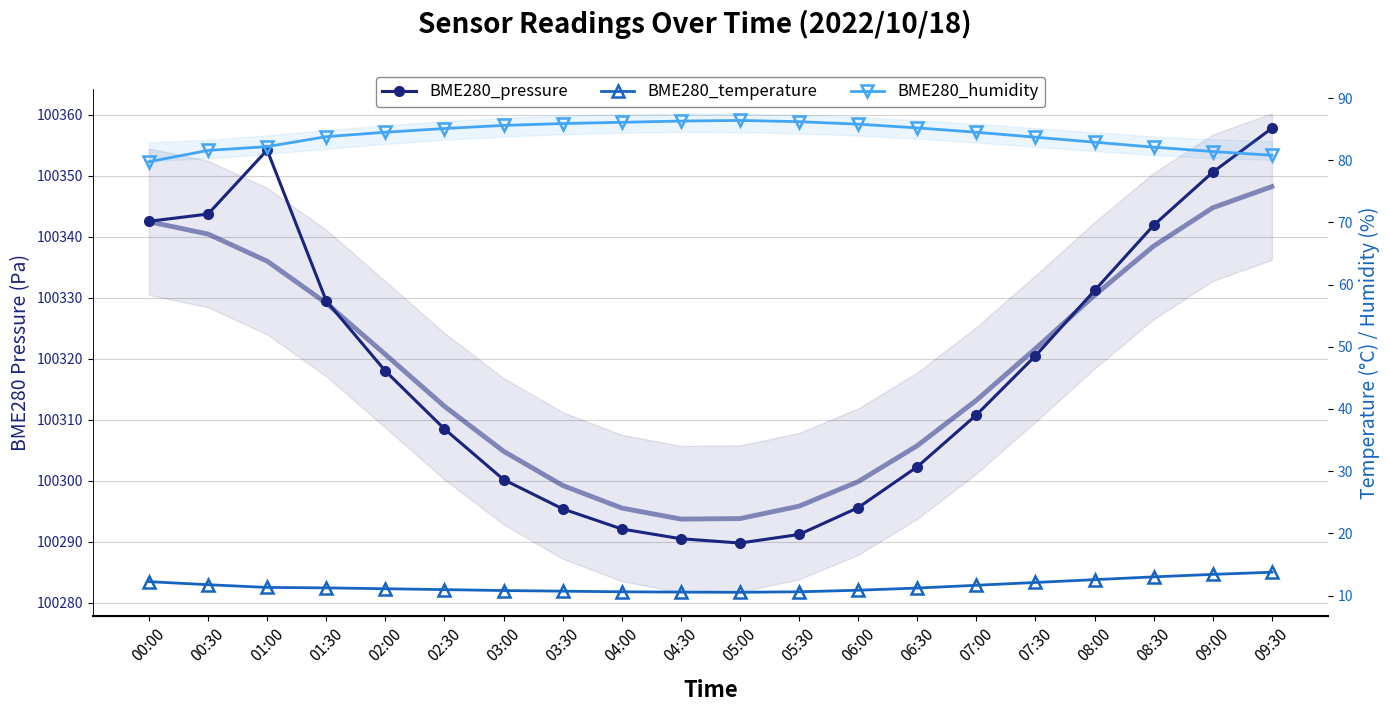

The value of BME280_temperature at 01:00 is 11.3. True or false?

True